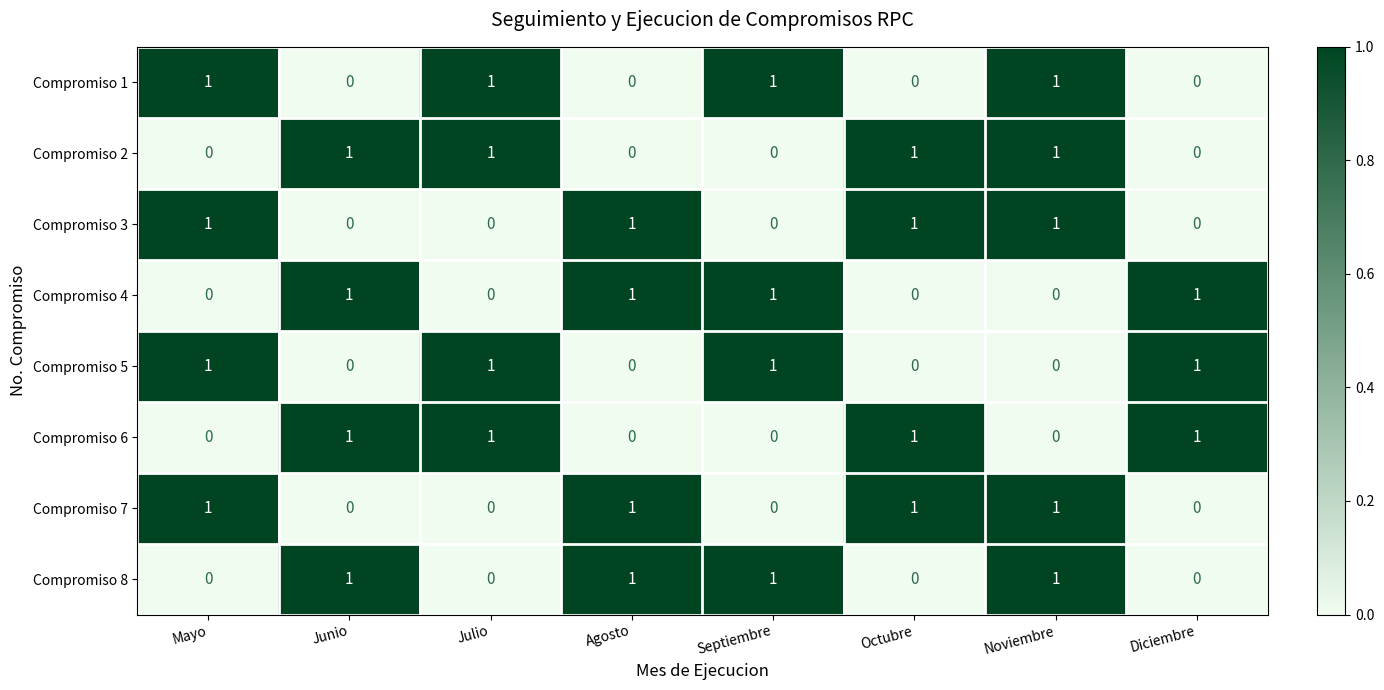

What is the difference between the highest and lowest values at Septiembre?

1